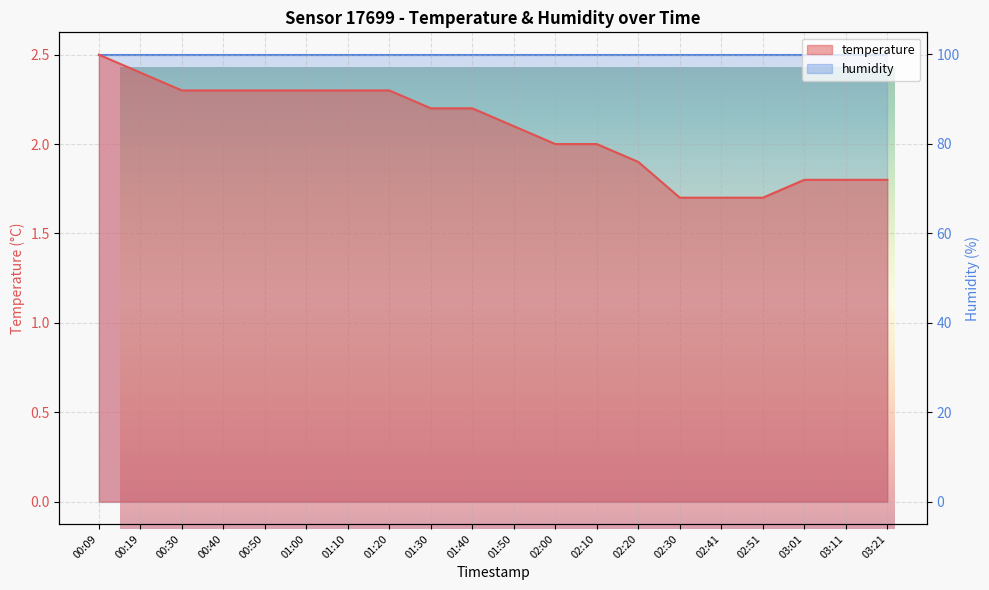

At which label does the data first exceed 2?

00:09